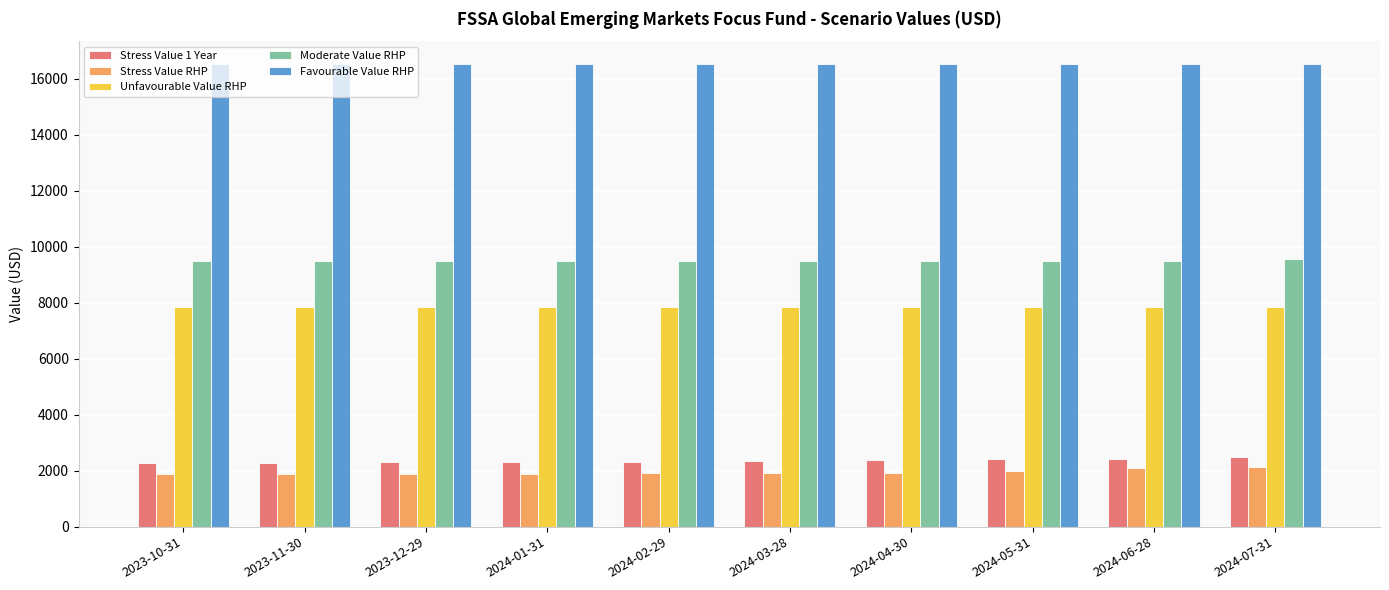

The value of Stress Value 1 Year at 2024-05-31 is 2400. True or false?

True